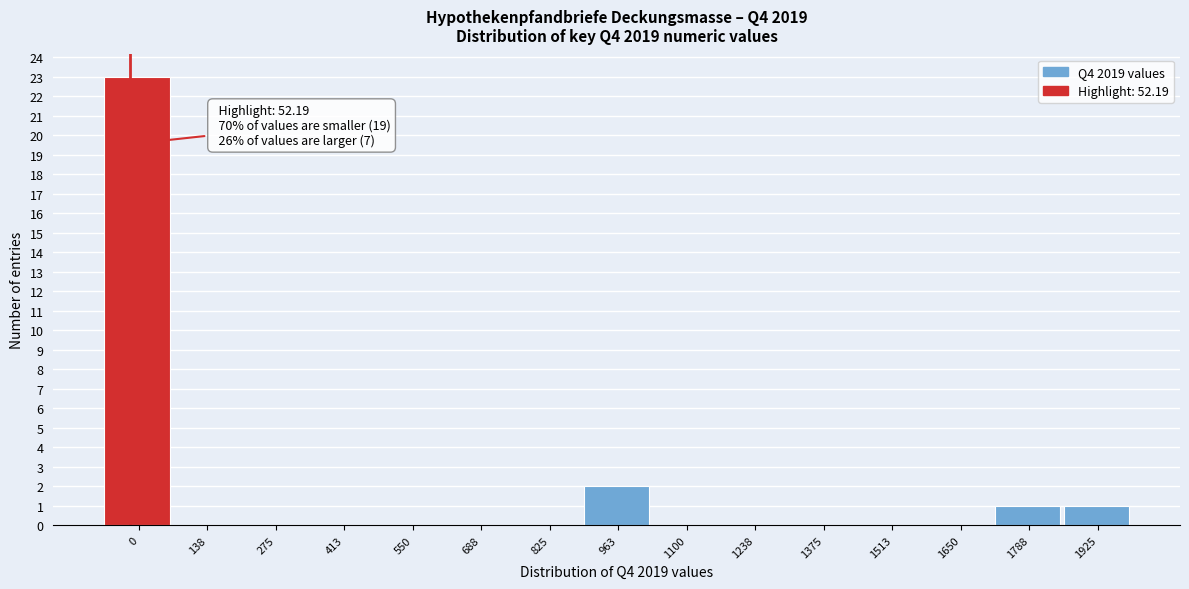

Reading left to right, extract all data points from this chart.

0=23	138=0	275=0	413=0	550=0	688=0	825=0	963=2	1100=0	1238=0	1375=0	1513=0	1650=0	1788=1	1925=1